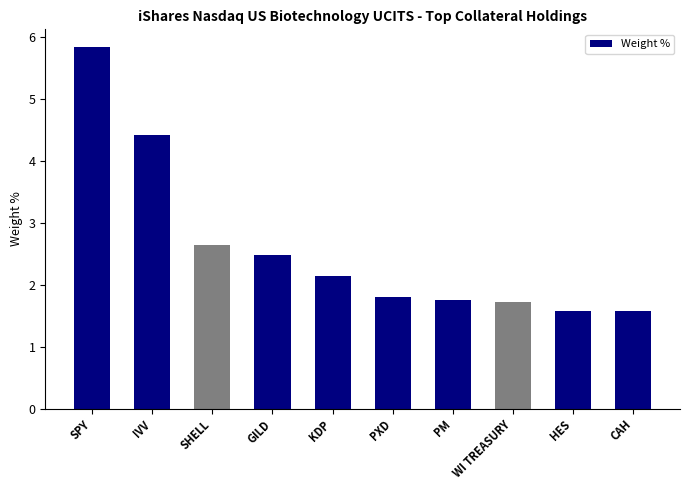

Is it true that the value at WI TREASURY is 1.7?

True